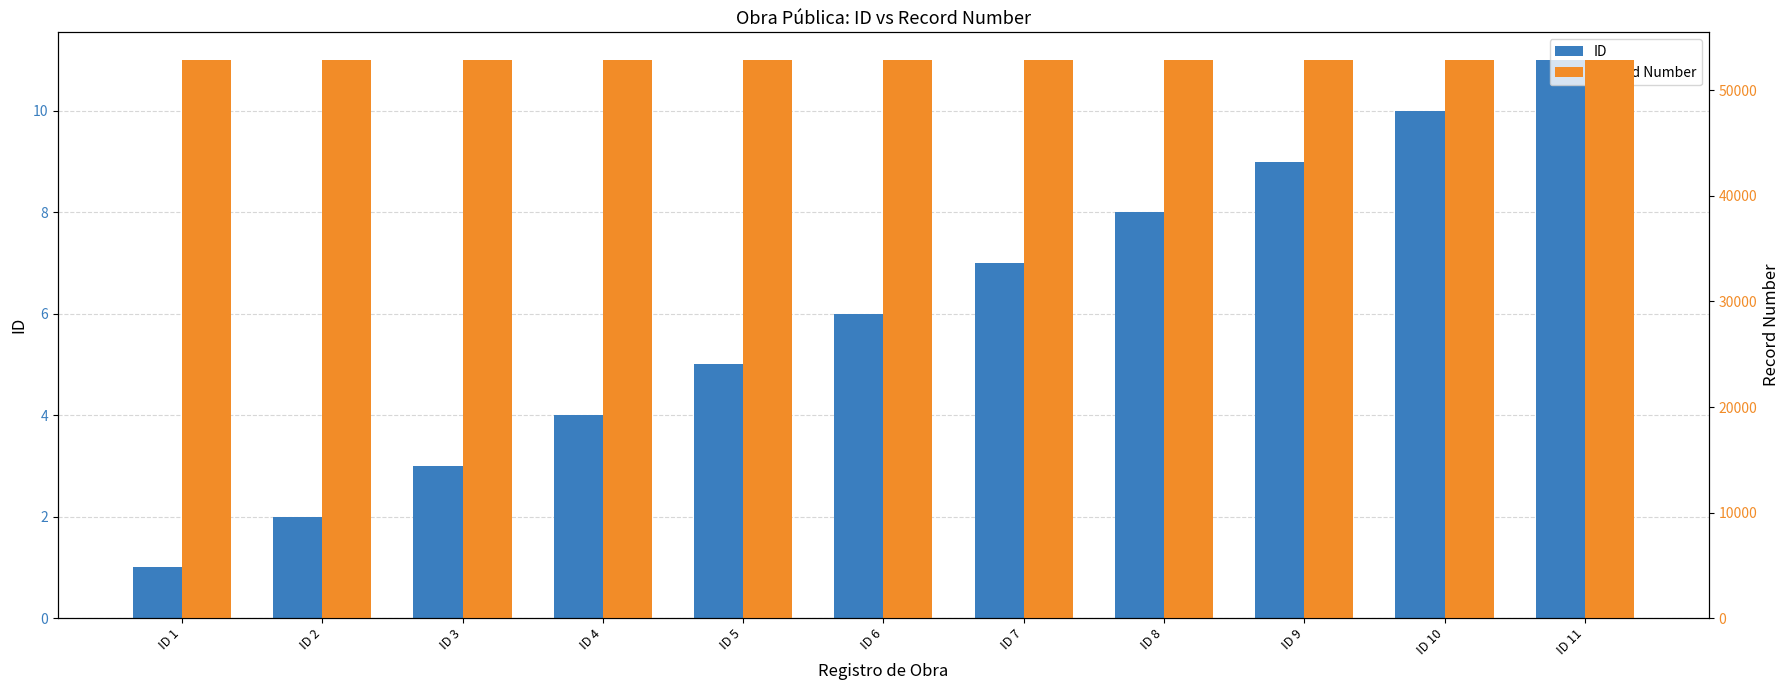

Rank the series by their maximum value, from lowest to highest.

ID, Record Number